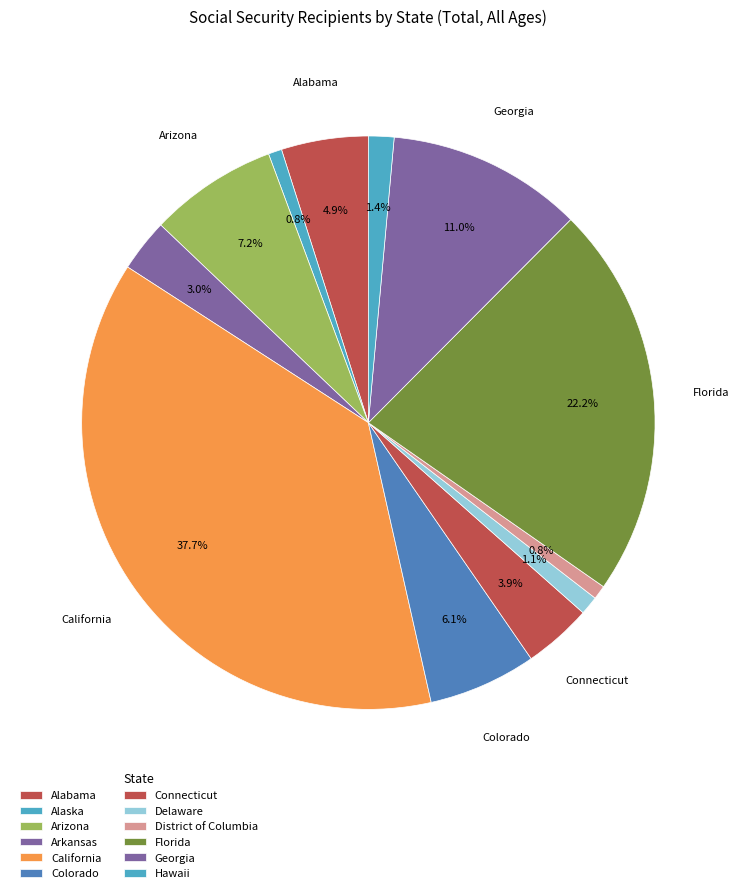

Which slice is the smallest?

Alaska